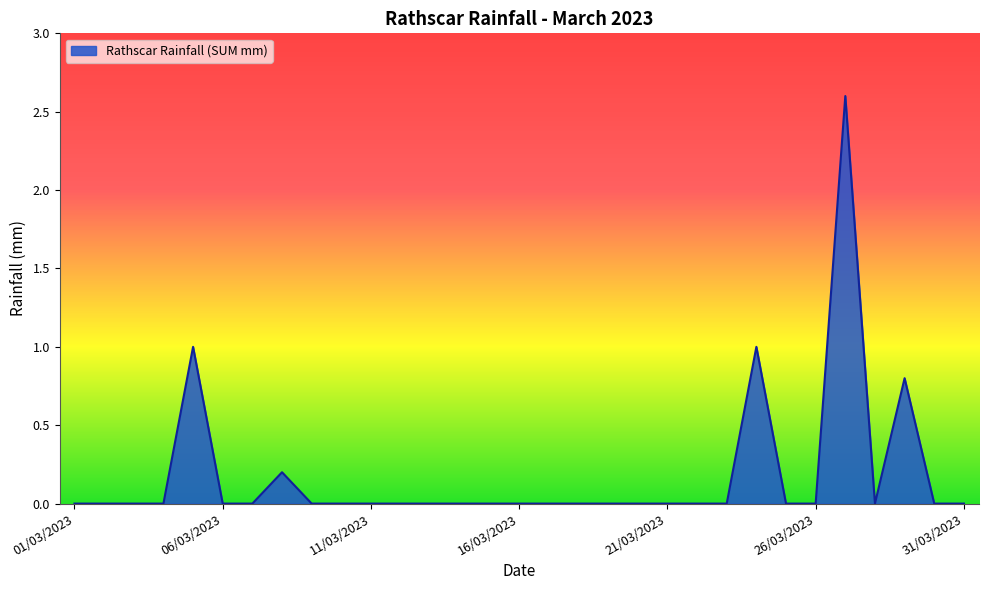

What is the difference between the maximum and minimum values?

2.6